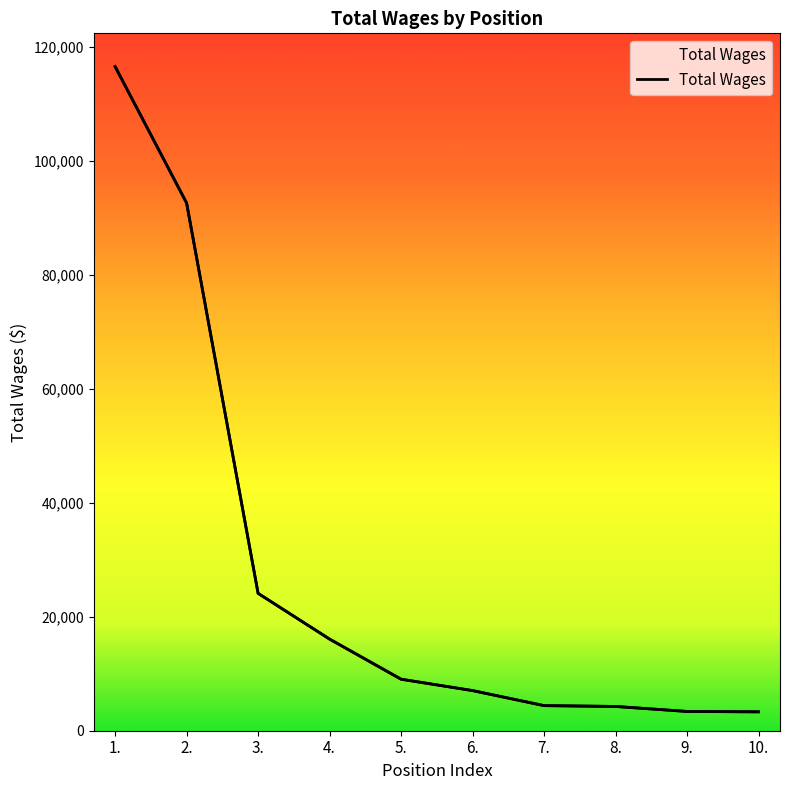

Count the number of data series in this chart.

1